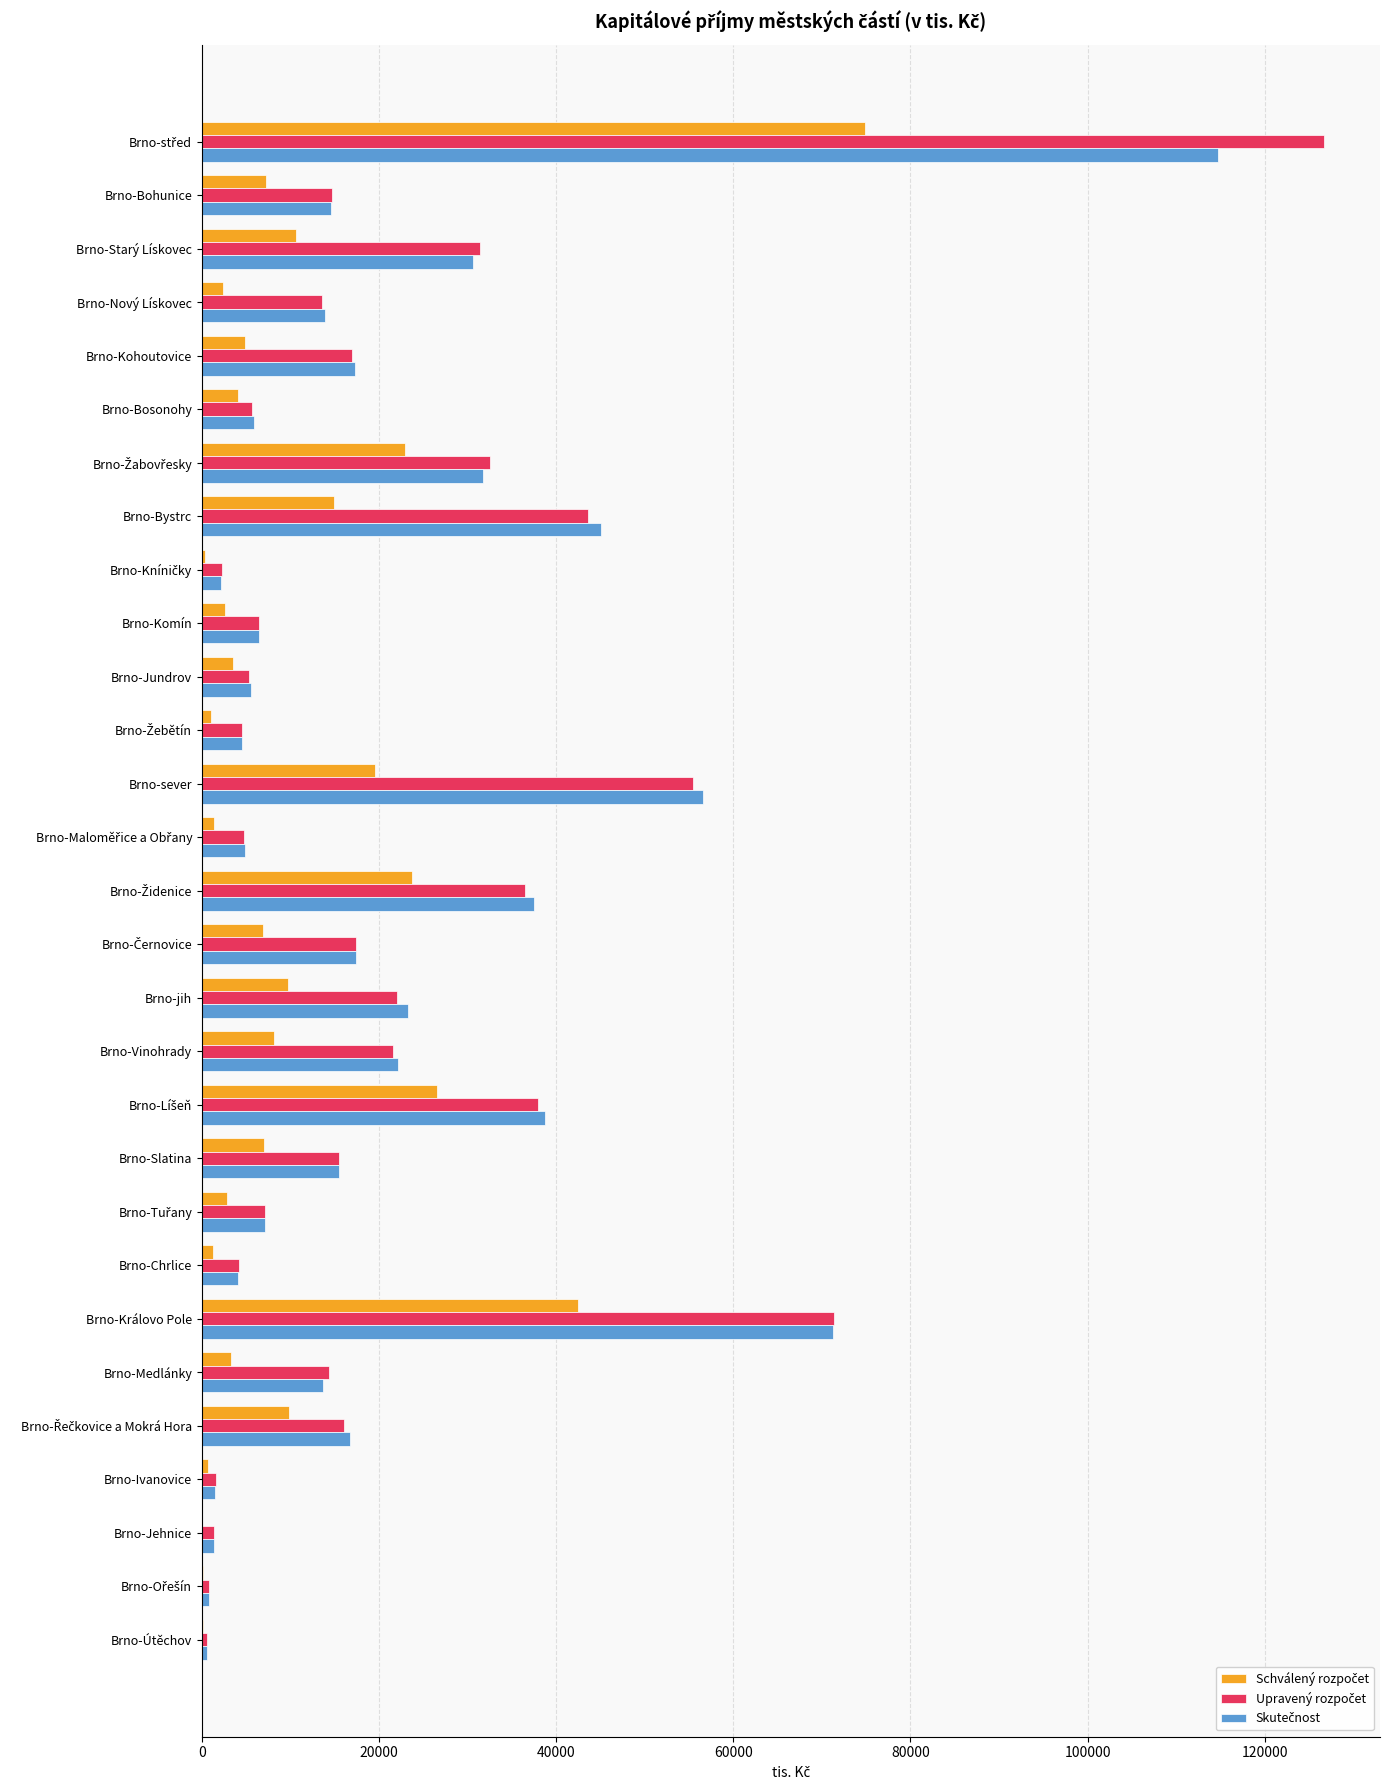

What is the maximum value shown in the chart?

126696